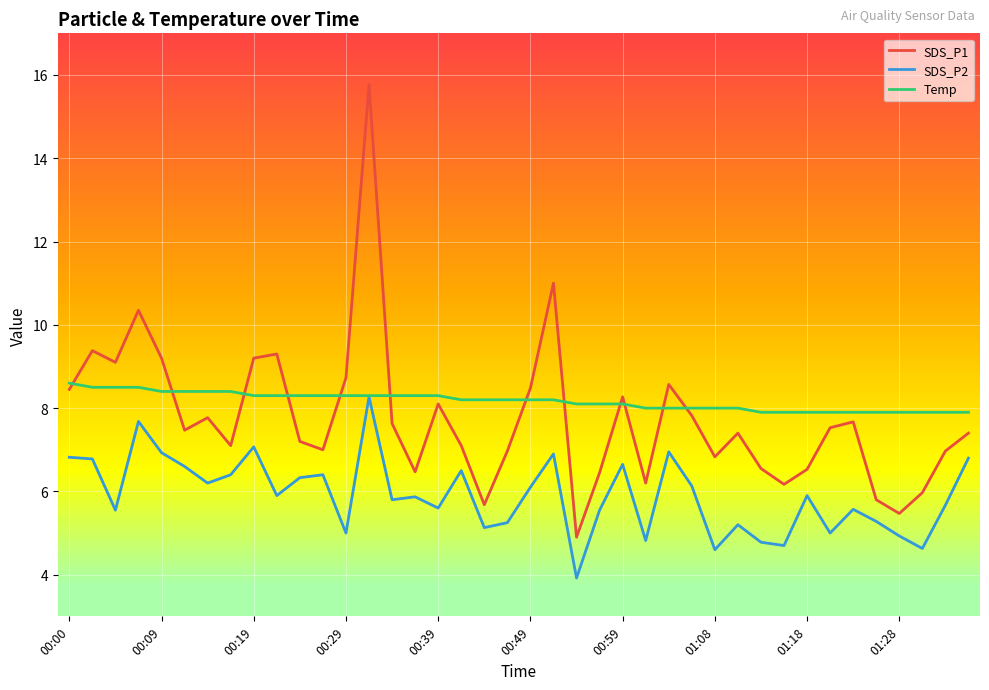

Rank the series by their average value, from highest to lowest.

Temp, SDS_P1, SDS_P2